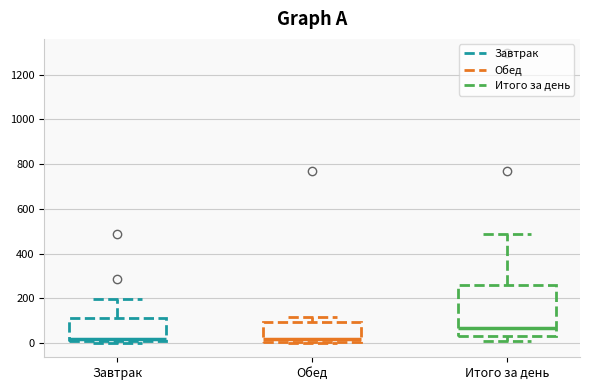

Reading left to right, read every box against the y-axis: the position of its median line, the range the box covers, and the ends of its whiskers. The values are not printed on the chart, so give them approximately, as read against the axis.

Завтрак: median 20 (just above the box's lower edge), box 20 to 120, whiskers 0 to 200
Обед: median 20, box 0 to 100, whiskers 0 to 120
Итого за день: median 60, box 40 to 260, whiskers 20 to 480